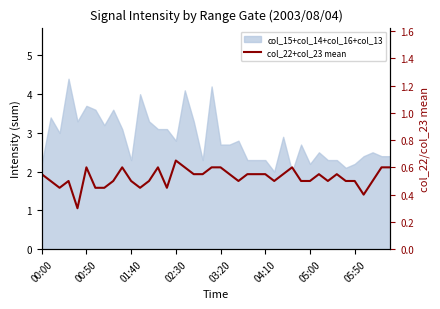

Reading left to right, list all the values displayed in this chart.

0.6	0.5	0.5	0.5	0.3	0.6	0.5	0.5	0.5	0.6	0.5	0.5	0.5	0.6	0.5	0.6	0.6	0.6	0.6	0.6	0.6	0.6	0.5	0.6	0.6	0.6	0.5	0.6	0.6	0.5	0.5	0.6	0.5	0.6	0.5	0.5	0.4	0.5	0.6	0.6